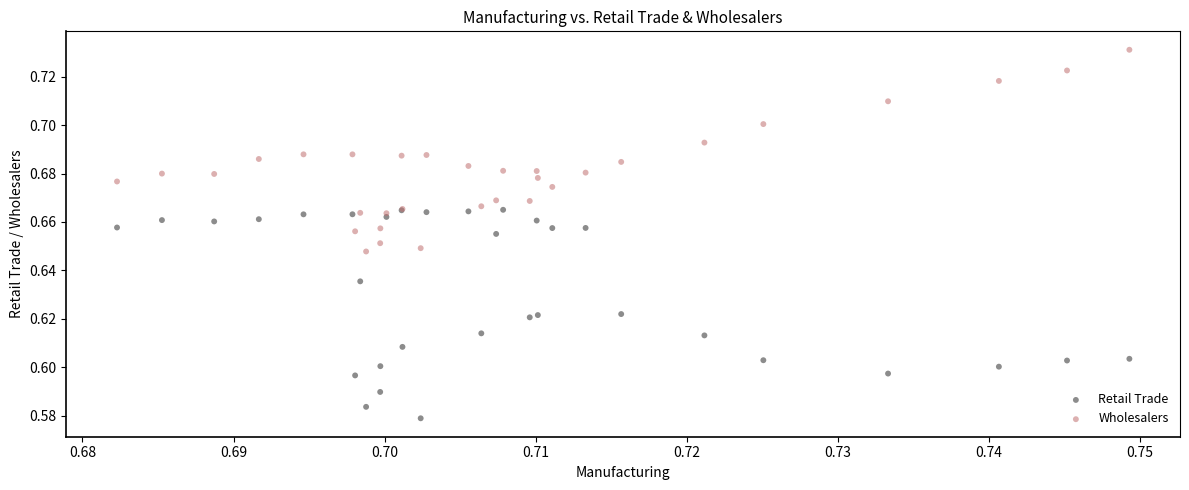

Which series contains the lowest Y value?

Retail Trade